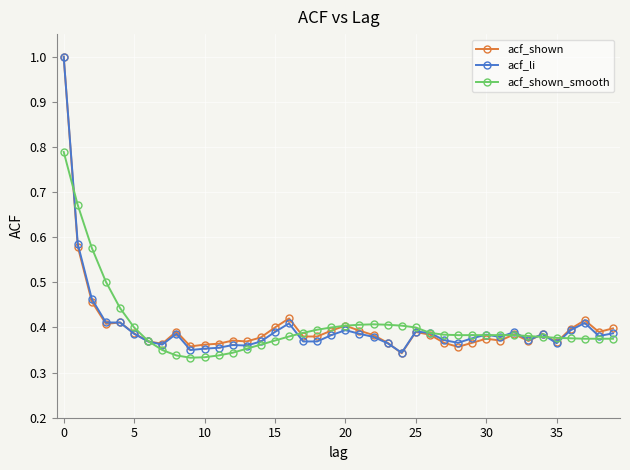

What is the highest value of the acf_shown series?

1.0